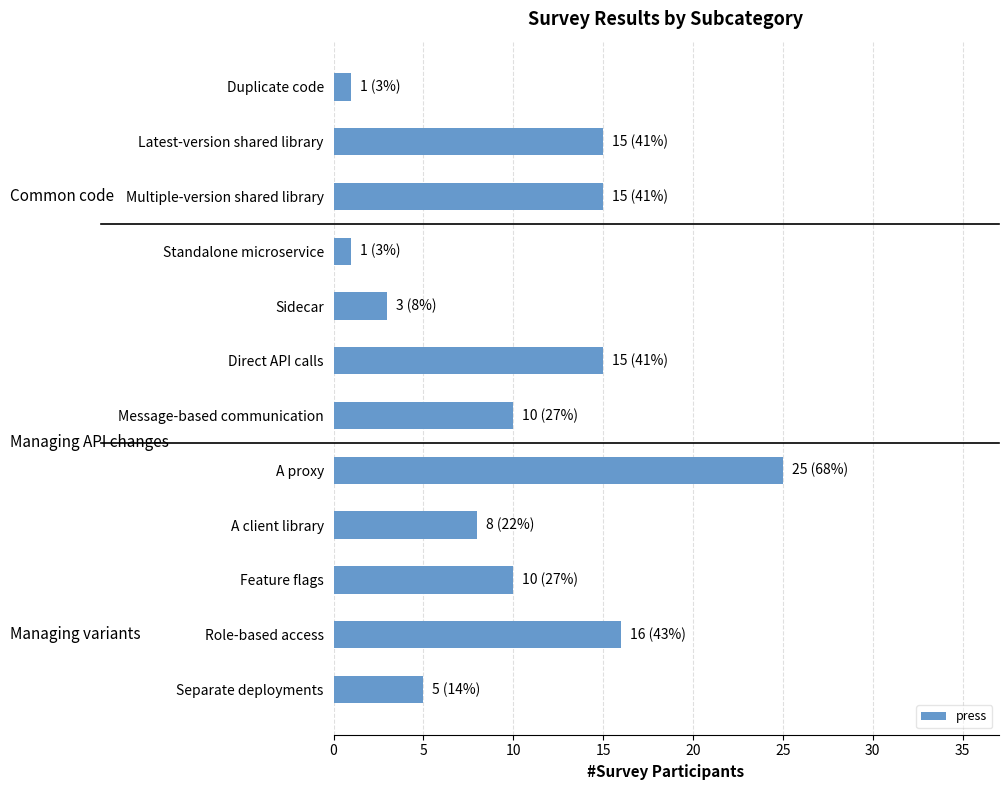

Approximately how many times larger is the value at Feature flags compared to Standalone microservice?

10.0